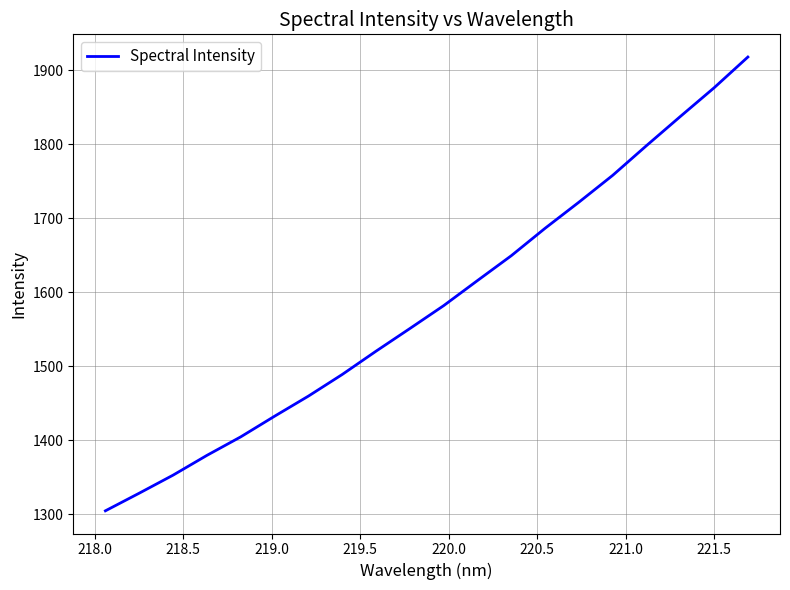

Is this an area chart (filled region under the line)?

No